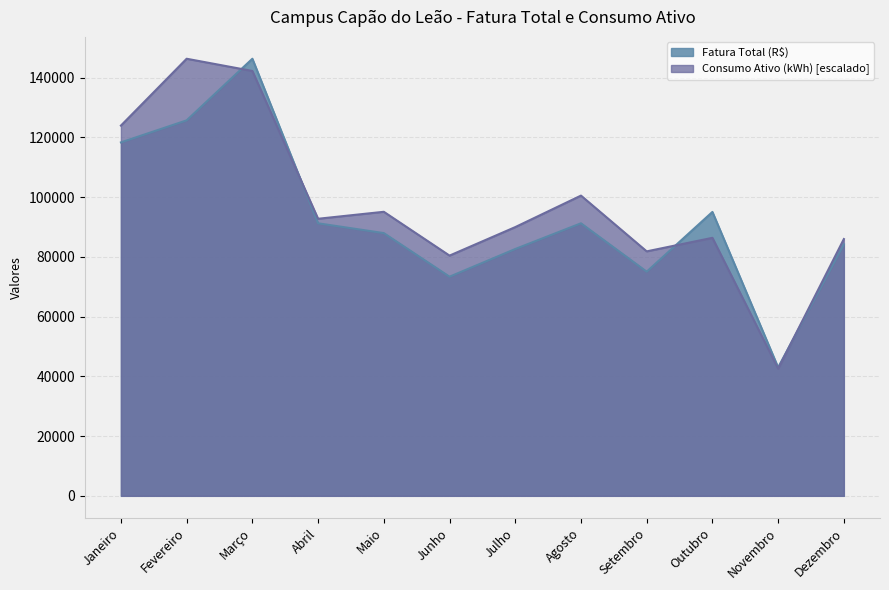

Is it true that Fatura Total (R$) equals 91221.0 at Agosto?

True